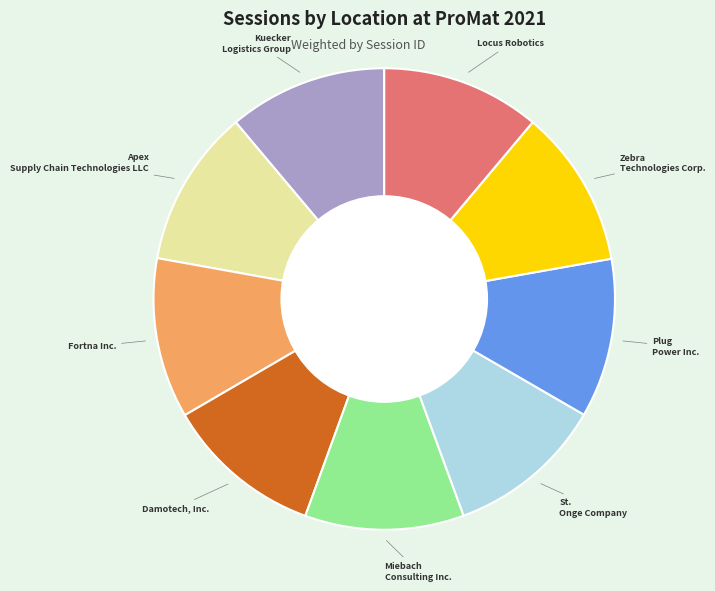

How many segments does this pie chart have?

9